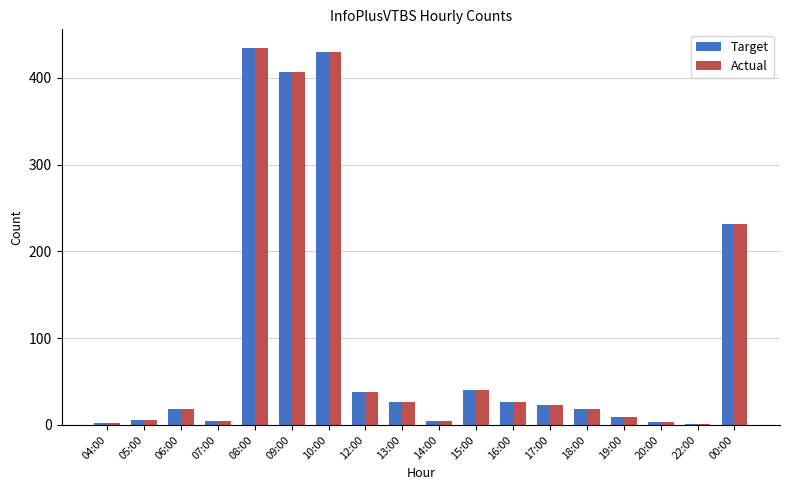

The value of Target at 10:00 is 697. True or false?

False